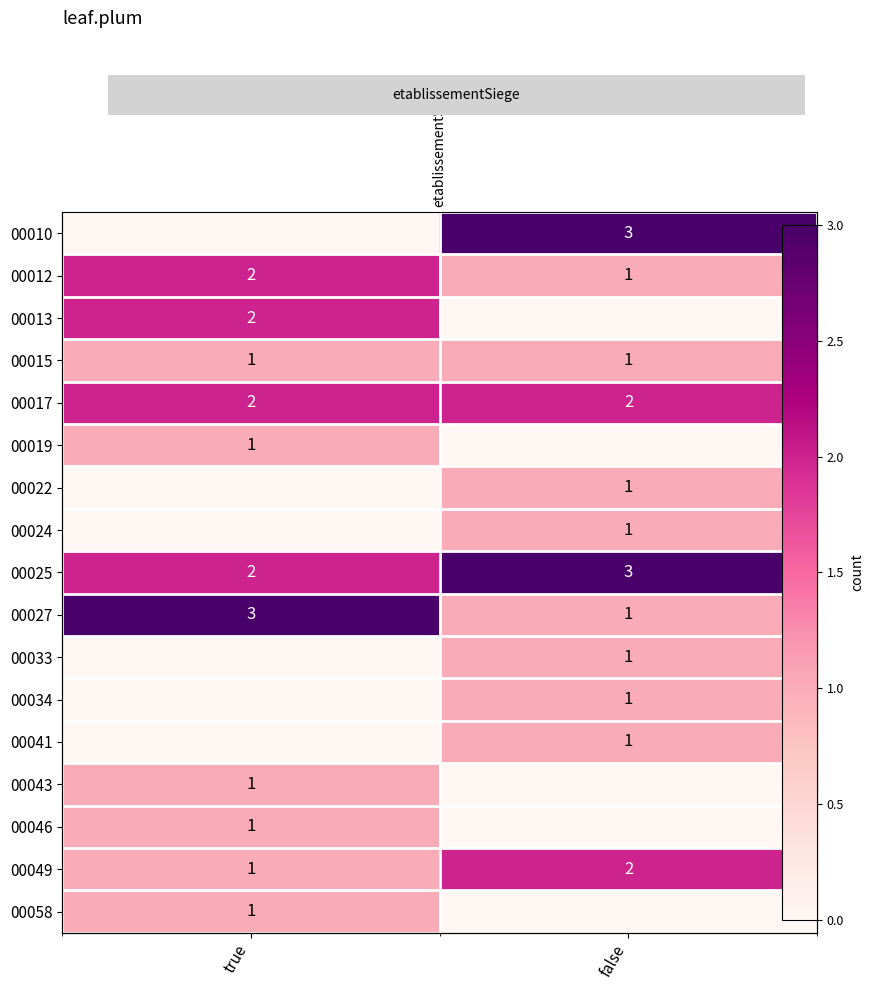

List the series in order of their peak value, lowest first.

00015, 00019, 00022, 00024, 00033, 00034, 00041, 00043, 00046, 00058, 00012, 00013, 00017, 00049, 00010, 00025, 00027